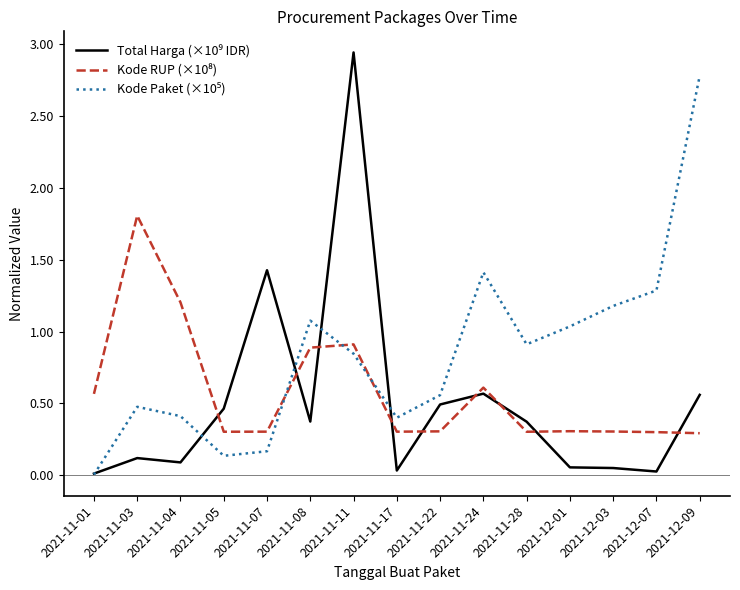

Which label corresponds to the largest value in the chart?

2021-11-11